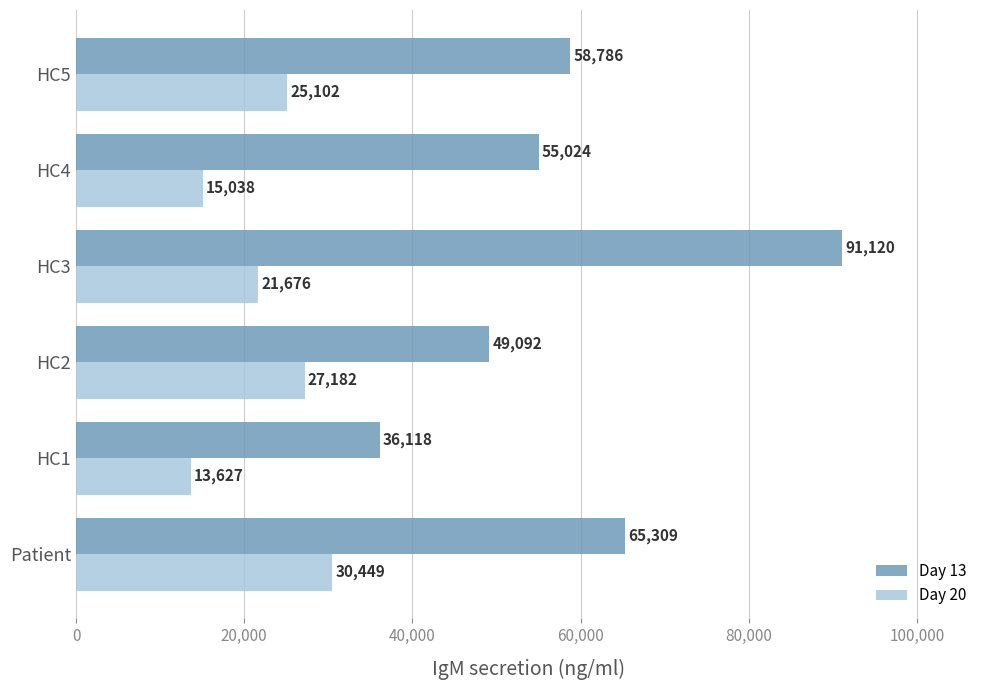

How many data points in Day 20 are less than 25102?

3